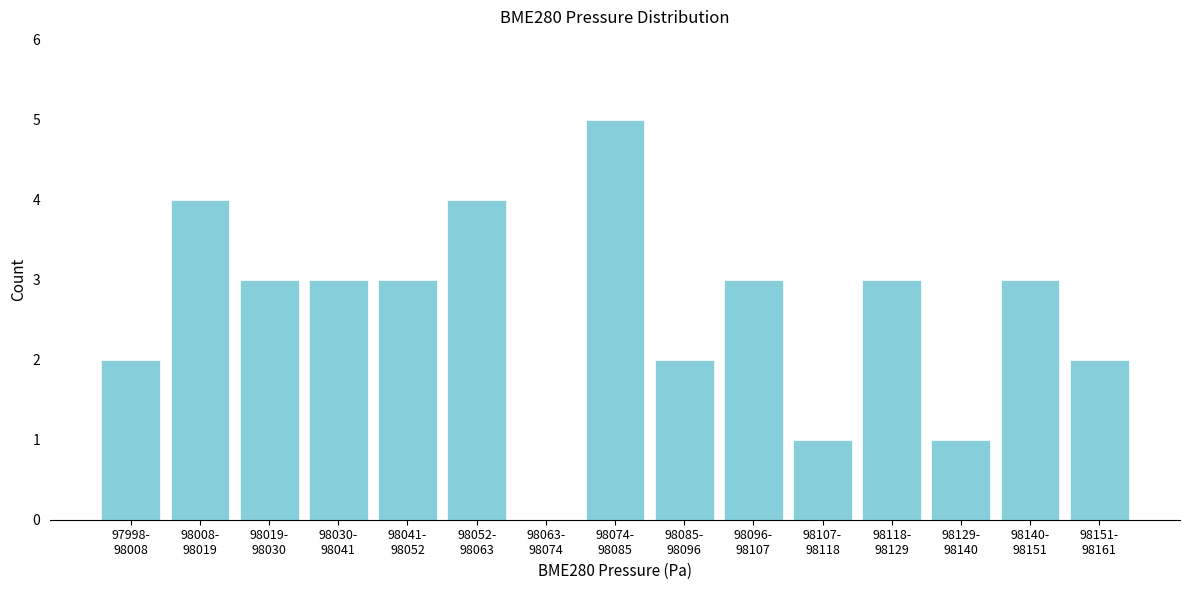

What is the maximum value shown in the chart?

5